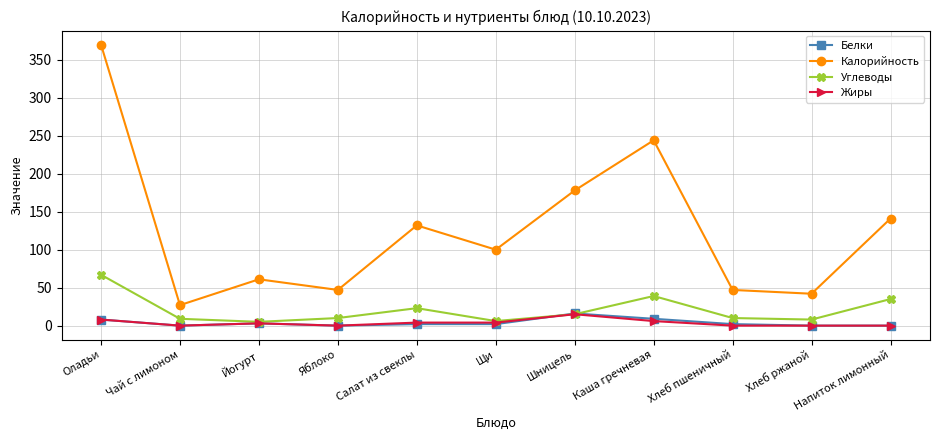

At which label does Белки reach its peak?

Шницель